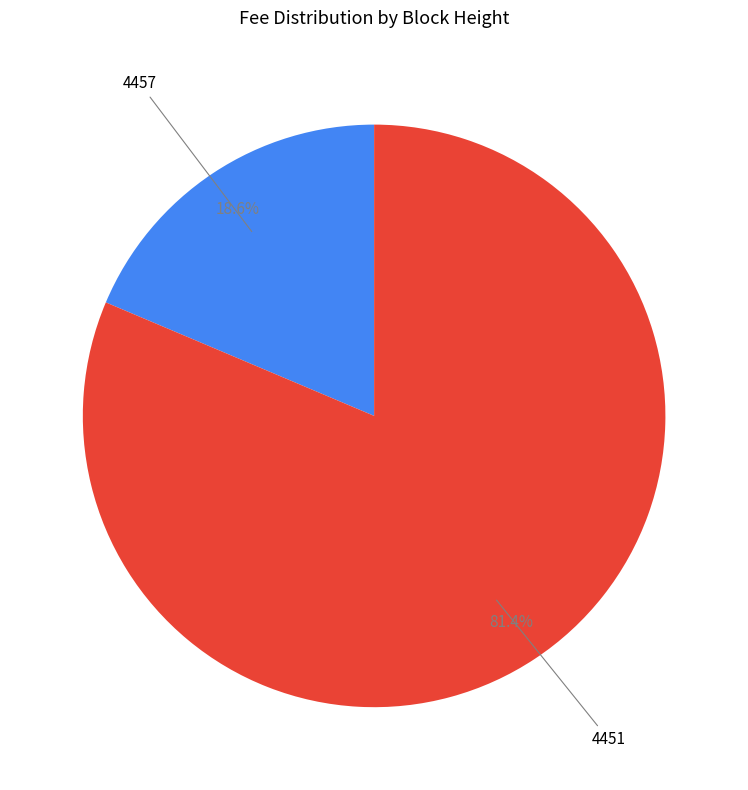

Does any single category account for the majority?

Yes